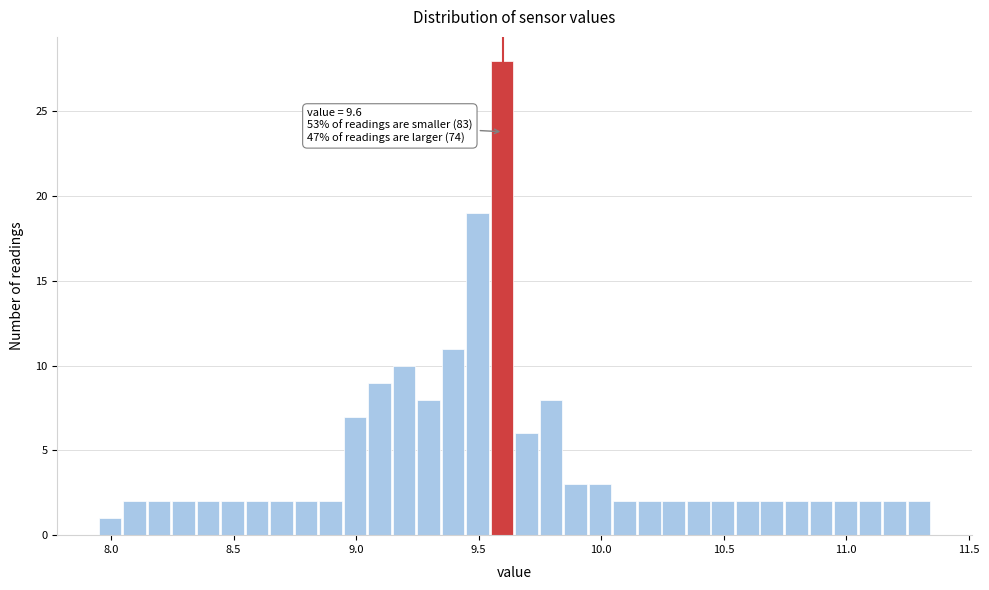

Read against the x-axis, roughly where is the centre of the tallest bar?

9.60